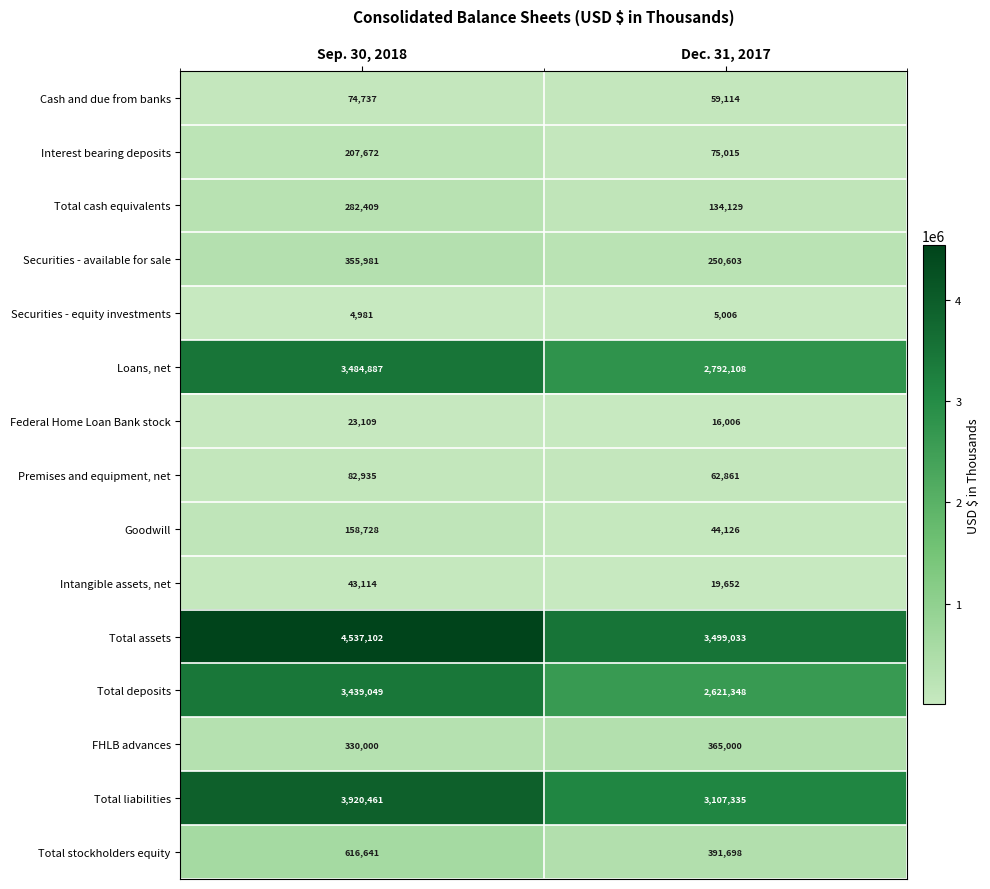

Reading left to right, transcribe all the data shown in this chart.

Cash and due from banks: 74737	59114
Interest bearing deposits: 207672	75015
Total cash equivalents: 282409	134129
Securities - available for sale: 355981	250603
Securities - equity investments: 4981	5006
Loans, net: 3484887	2792108
Federal Home Loan Bank stock: 23109	16006
Premises and equipment, net: 82935	62861
Goodwill: 158728	44126
Intangible assets, net: 43114	19652
Total assets: 4537102	3499033
Total deposits: 3439049	2621348
FHLB advances: 330000	365000
Total liabilities: 3920461	3107335
Total stockholders equity: 616641	391698